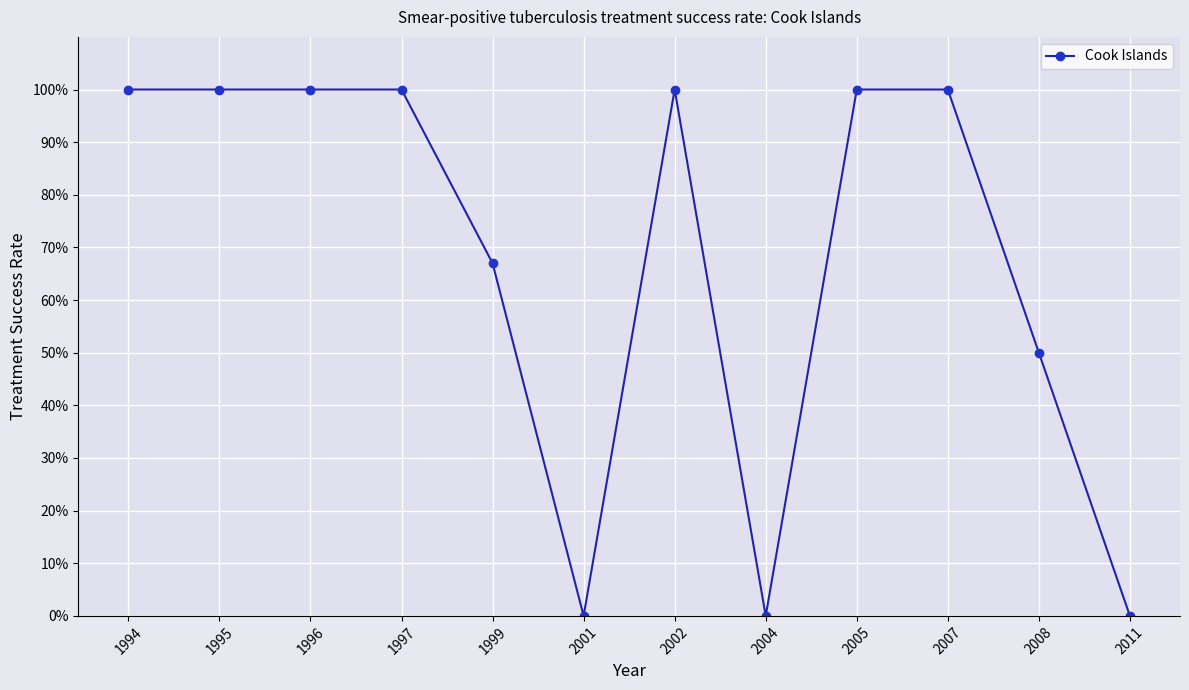

What is the greatest value displayed?

100